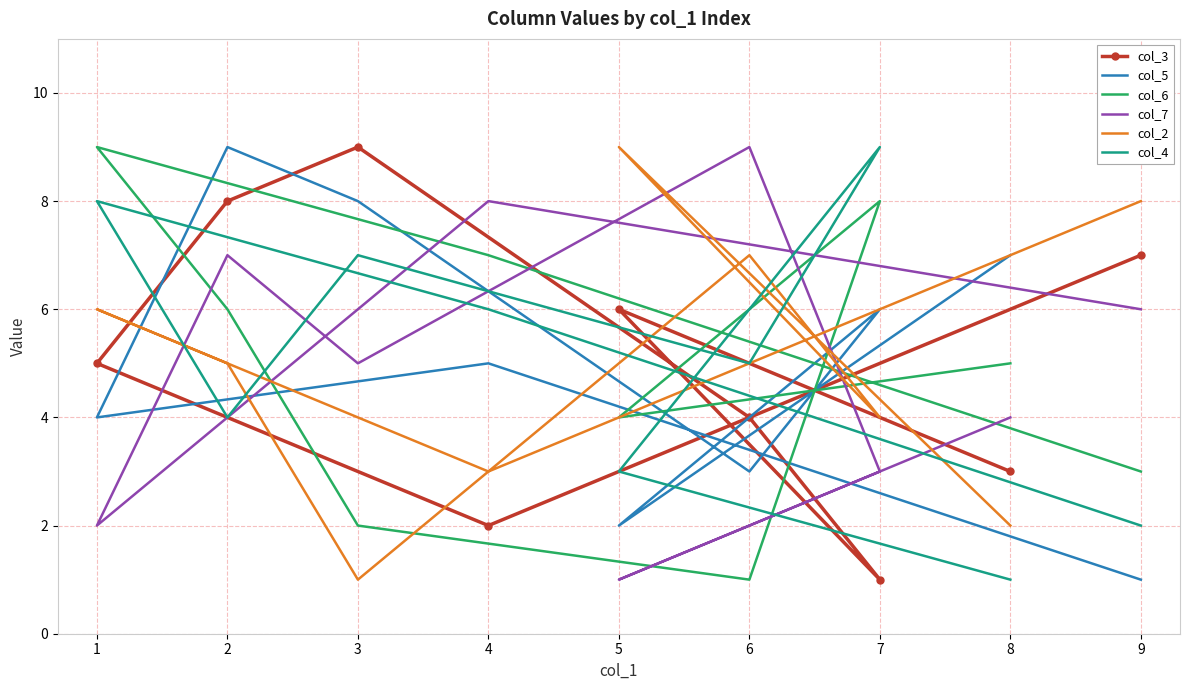

The col_7 series shows 16 at 6. True or false?

False